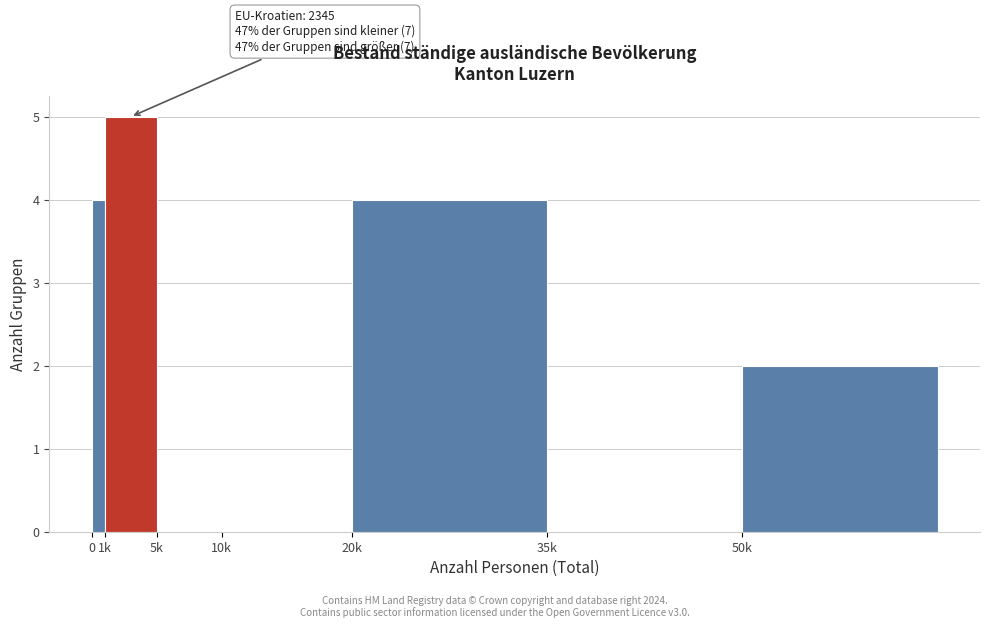

Reading left to right, list all the values displayed in this chart.

0=4	1k=5	5k=0	10k=0	20k=4	35k=0	50k=2